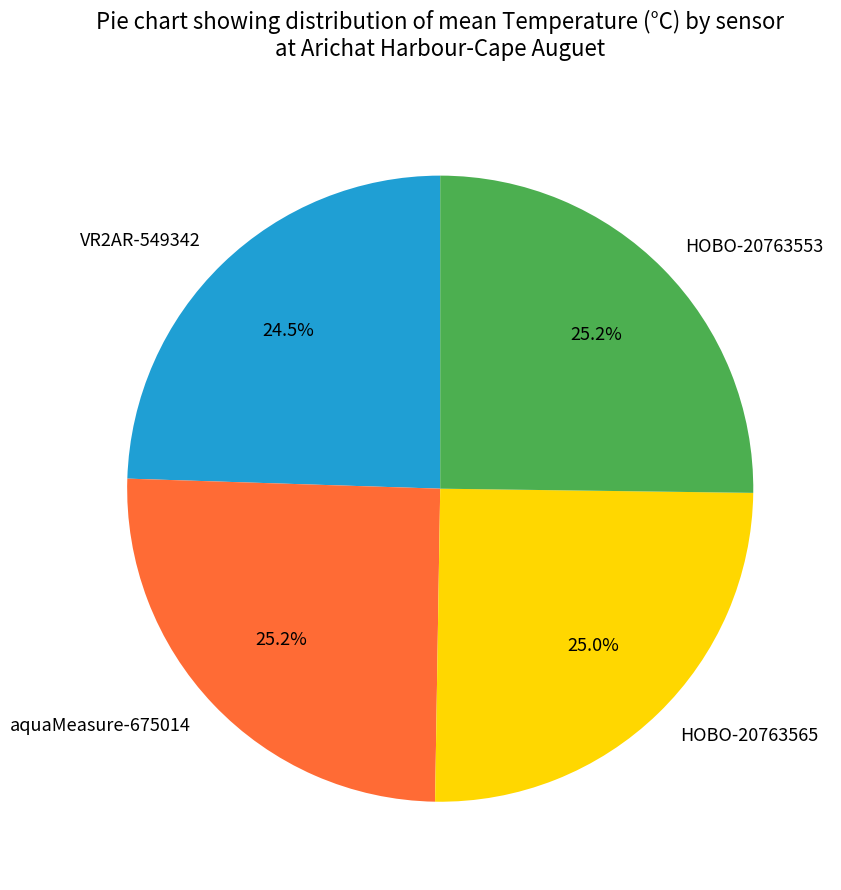

How many segments does this pie chart have?

4